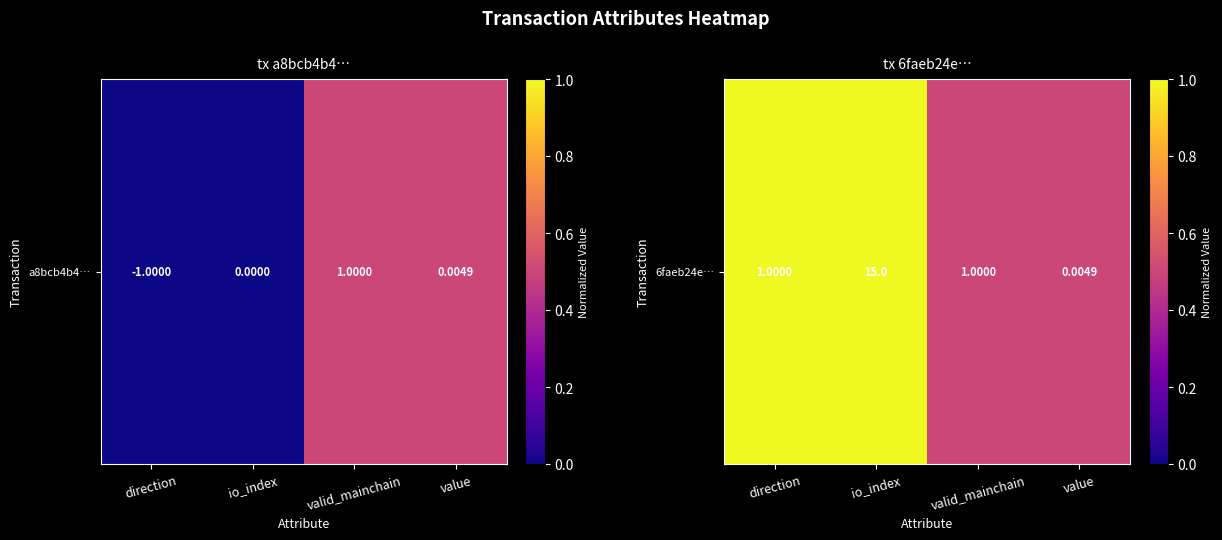

At which category does the chart reach its peak across all series?

direction